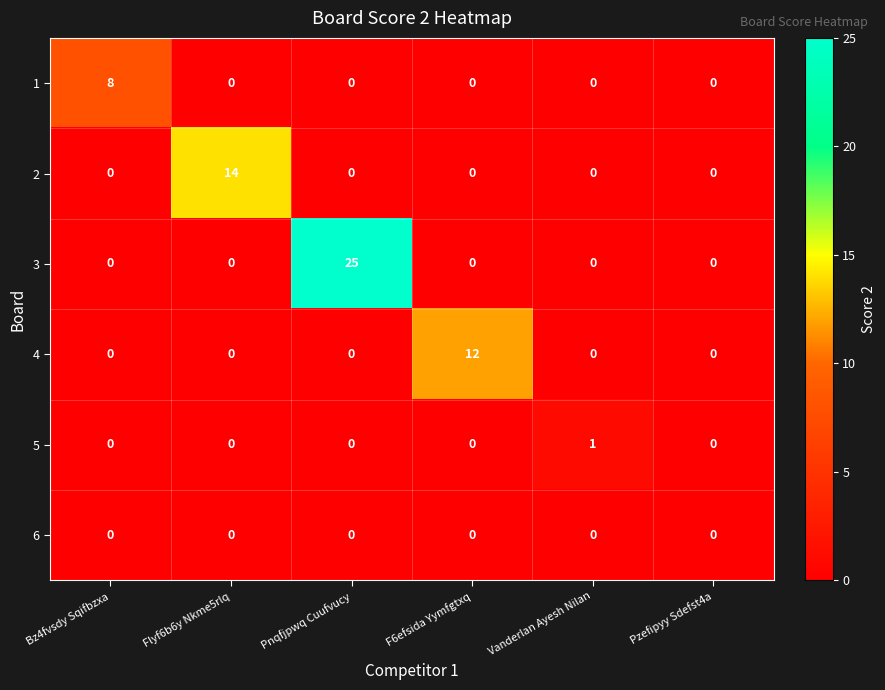

Which label corresponds to the largest value in the chart?

Pnqfjpwq Cuufvucy